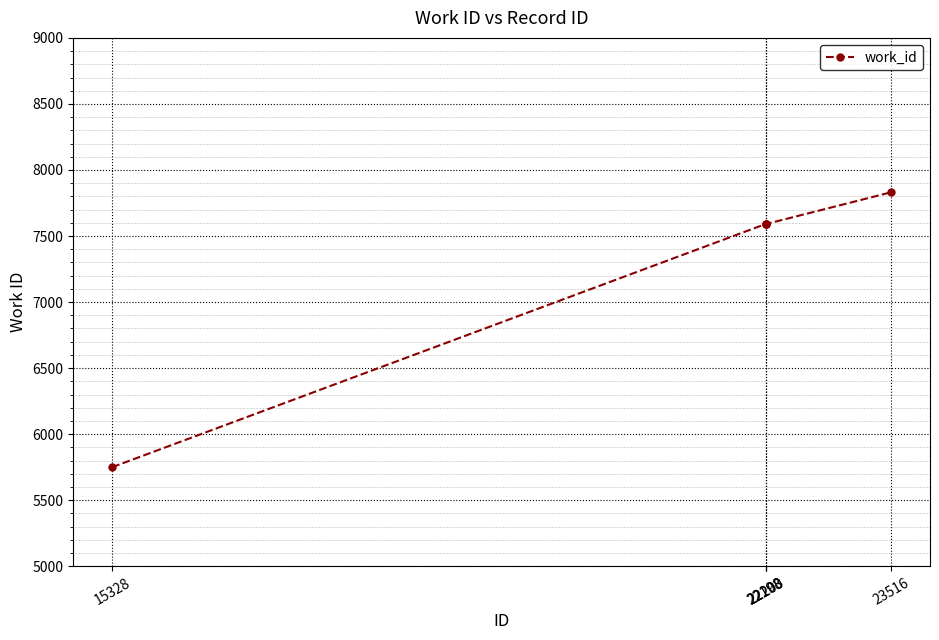

True or false: the data shows 7591 at 22198.

True